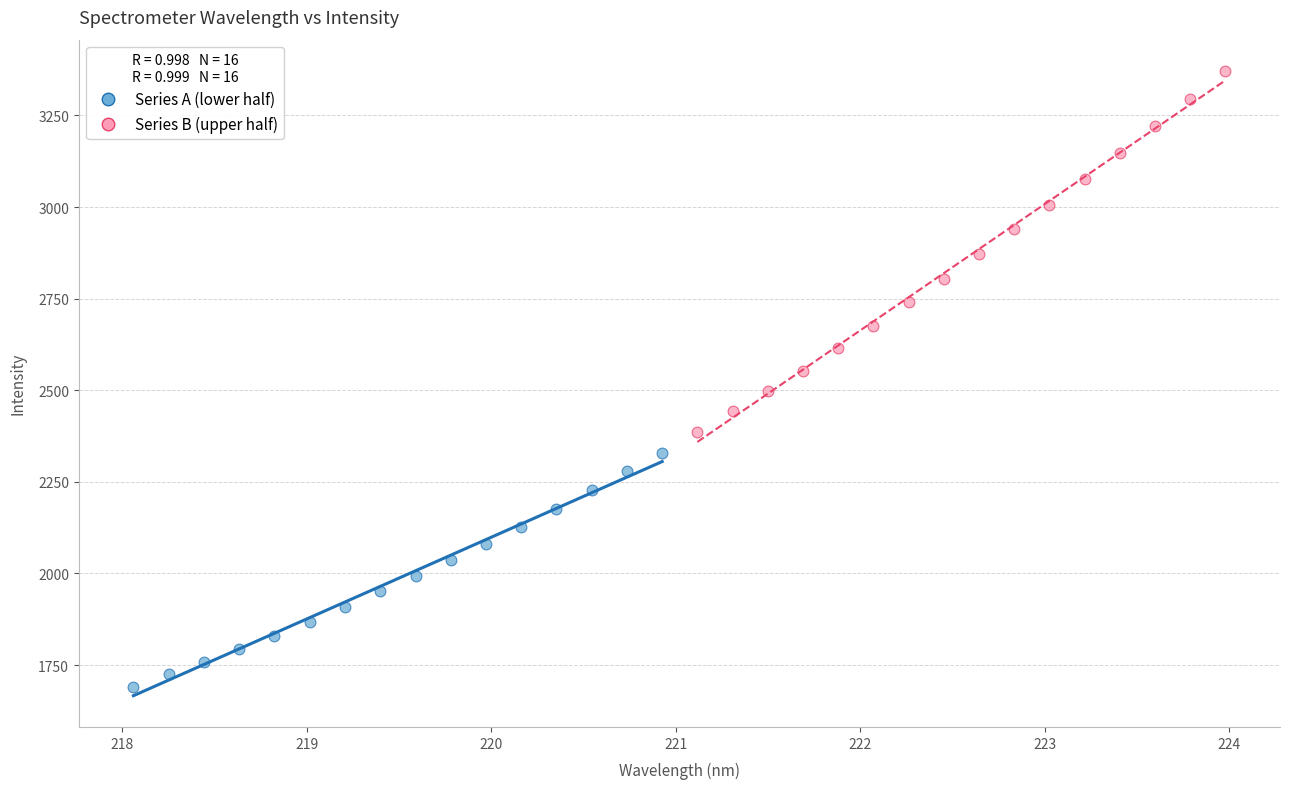

Which series has the largest Y range (max minus min)?

Series B (upper half)